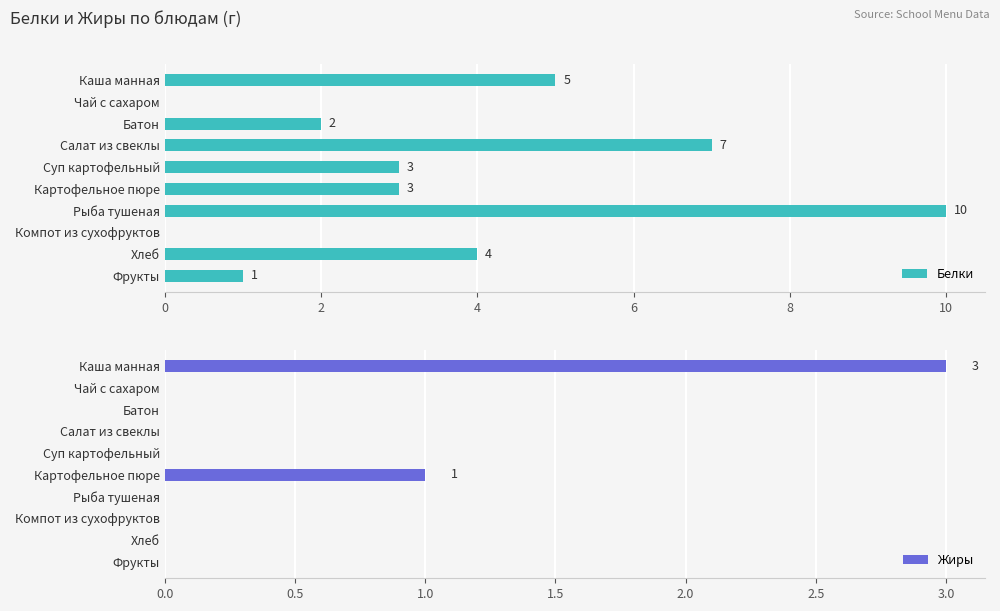

What value does the Белки series have at Салат из свеклы?

7